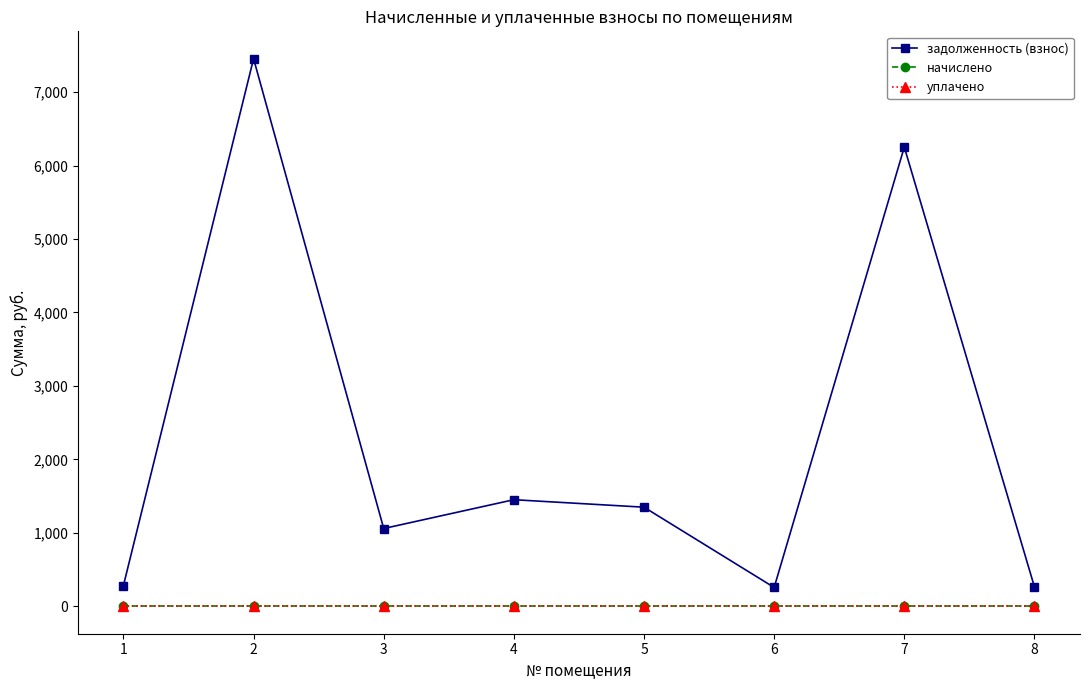

What is the greatest value displayed?

7454.2